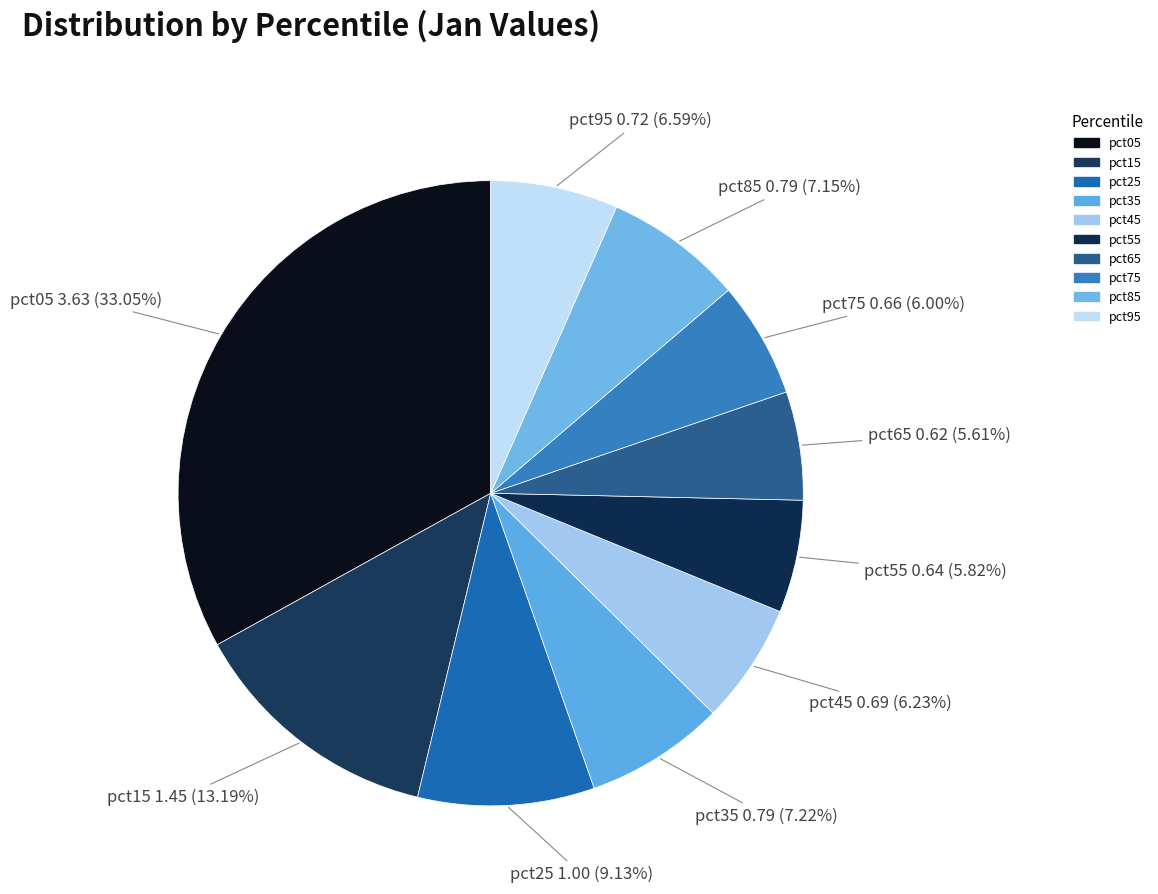

True or false: pct85 accounts for 22% of the total.

False